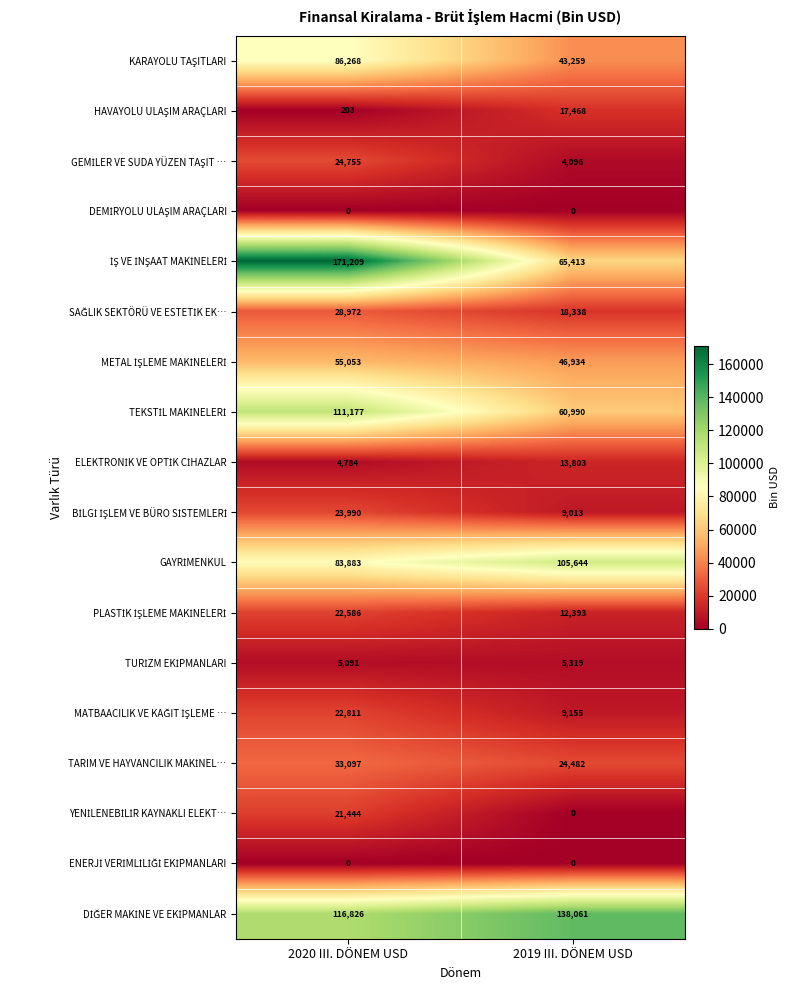

What is the spread (max minus min) of values at 2020 III. DÖNEM USD?

171209